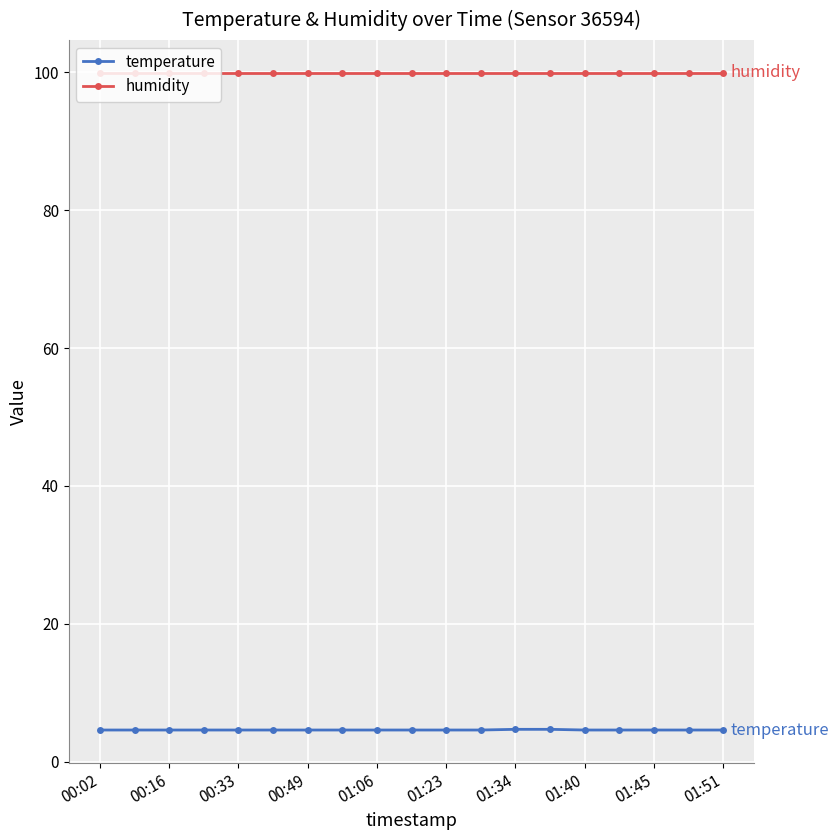

What is the lowest value of the humidity series?

99.9